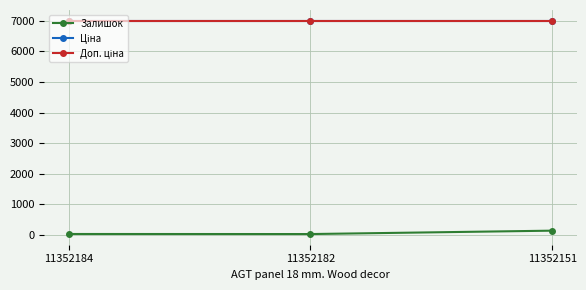

Rank the series by their maximum value, from lowest to highest.

Залишок, Ціна, Доп. ціна